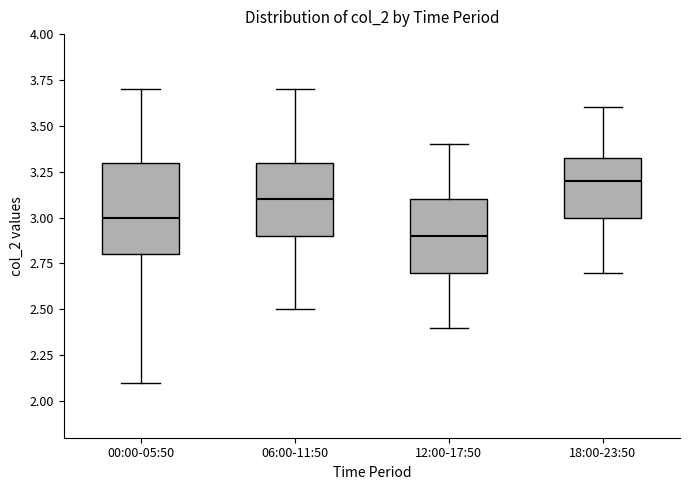

Comparing the boxes themselves (not the whiskers), which one is the tallest?

00:00-05:50